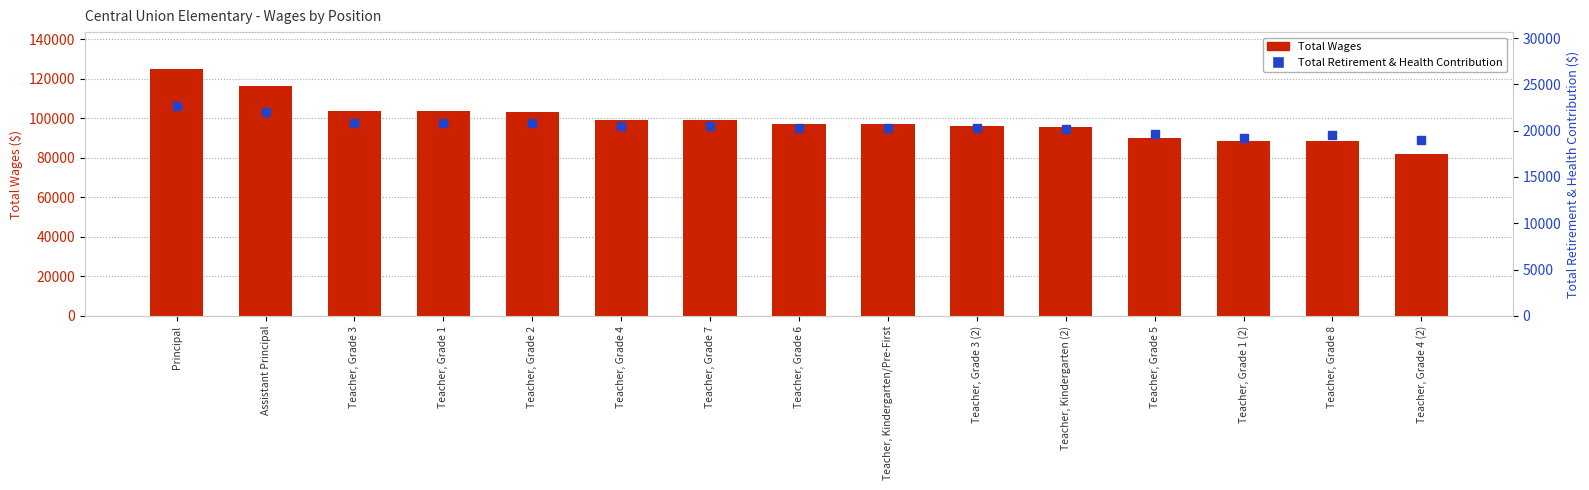

Which series contains the highest Y value?

Total Wages